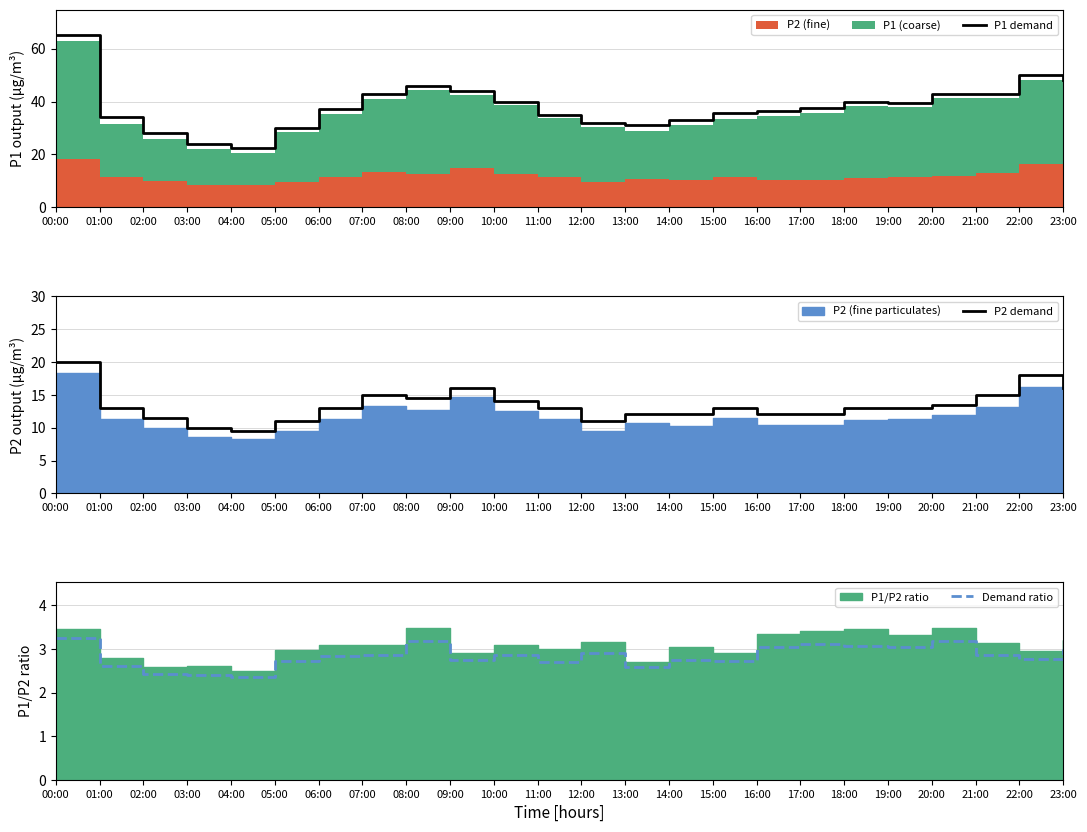

What is the sum of all P2 demand values?

321.0